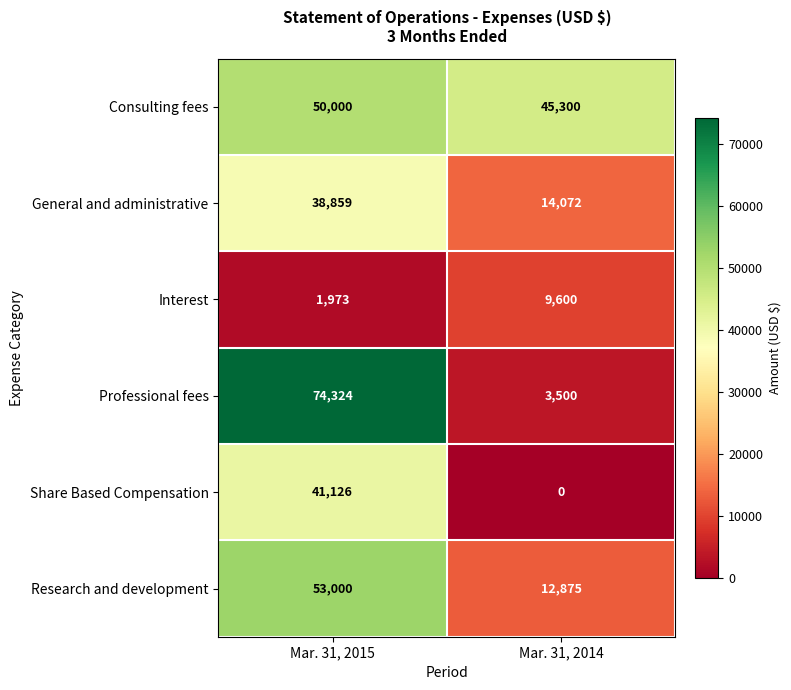

What is the greatest value displayed?

74324